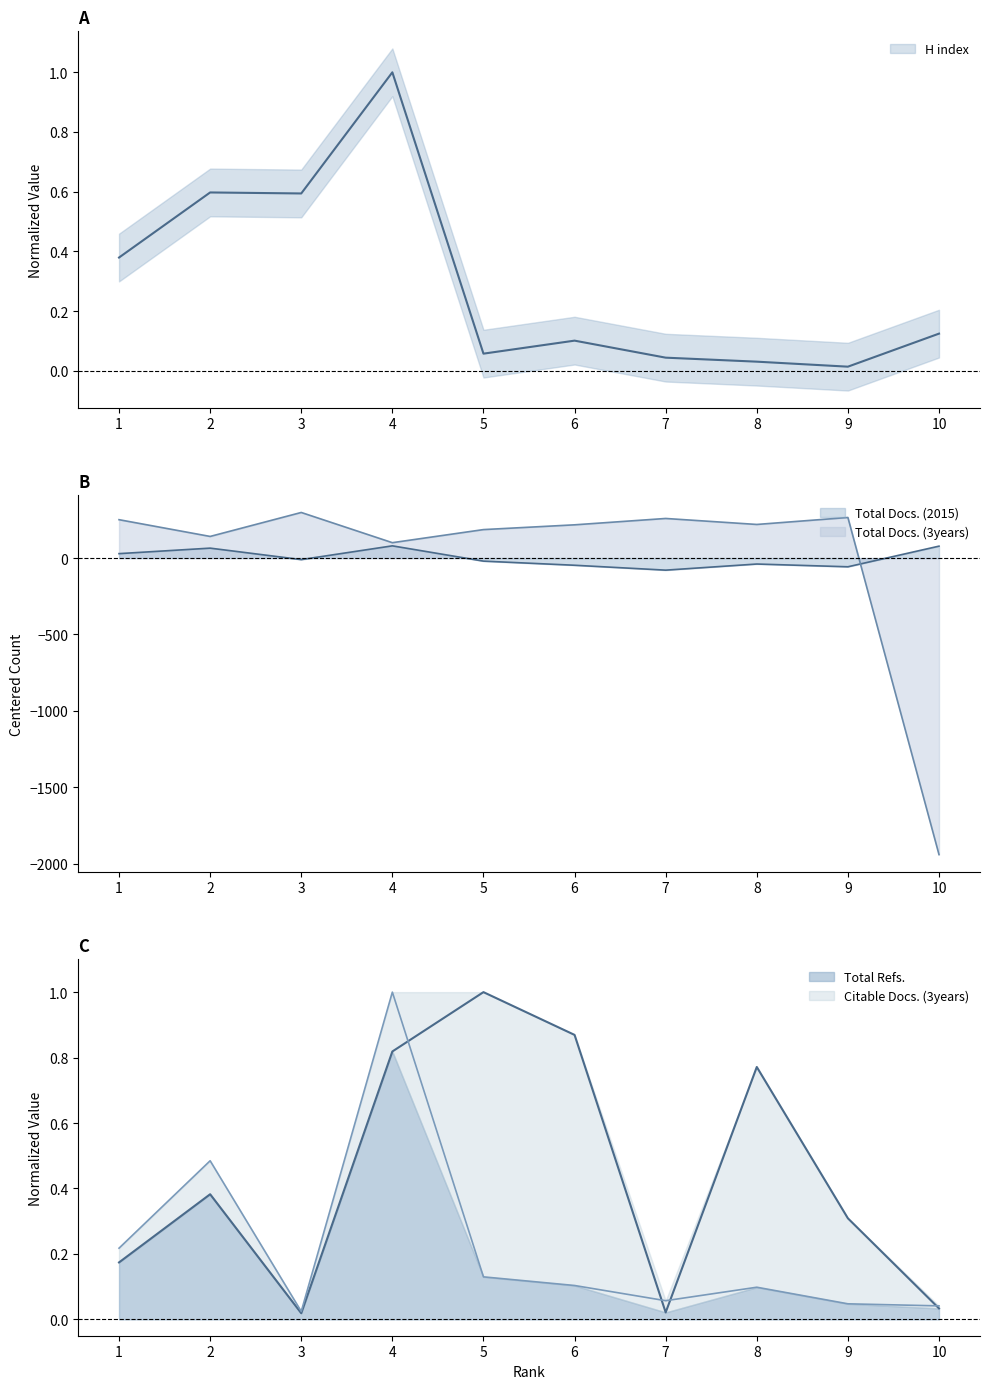

How many times do Total Docs. (3years) and Total Docs. (2015) cross each other?

1